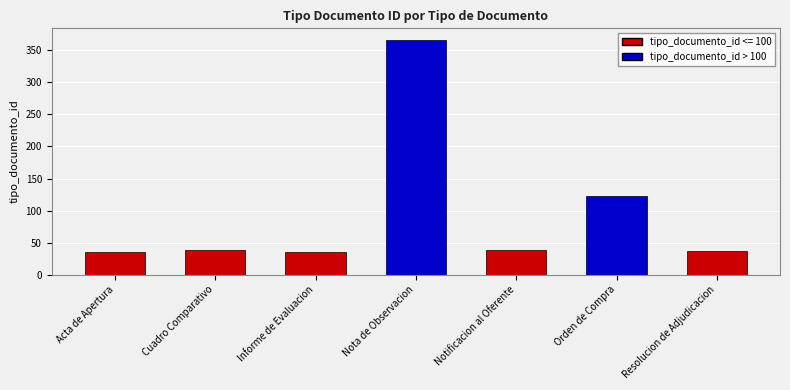

What is the sum of all values?

674